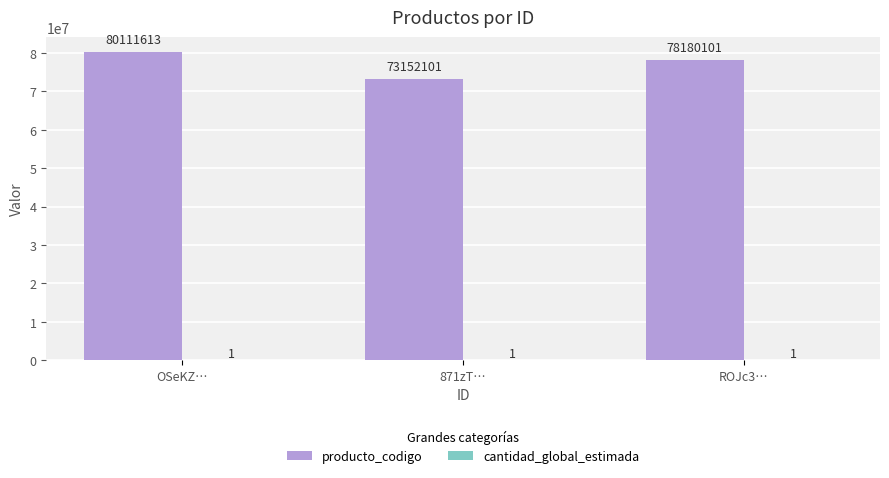

The producto_codigo series shows 112139555 at OSeKZ…. True or false?

False